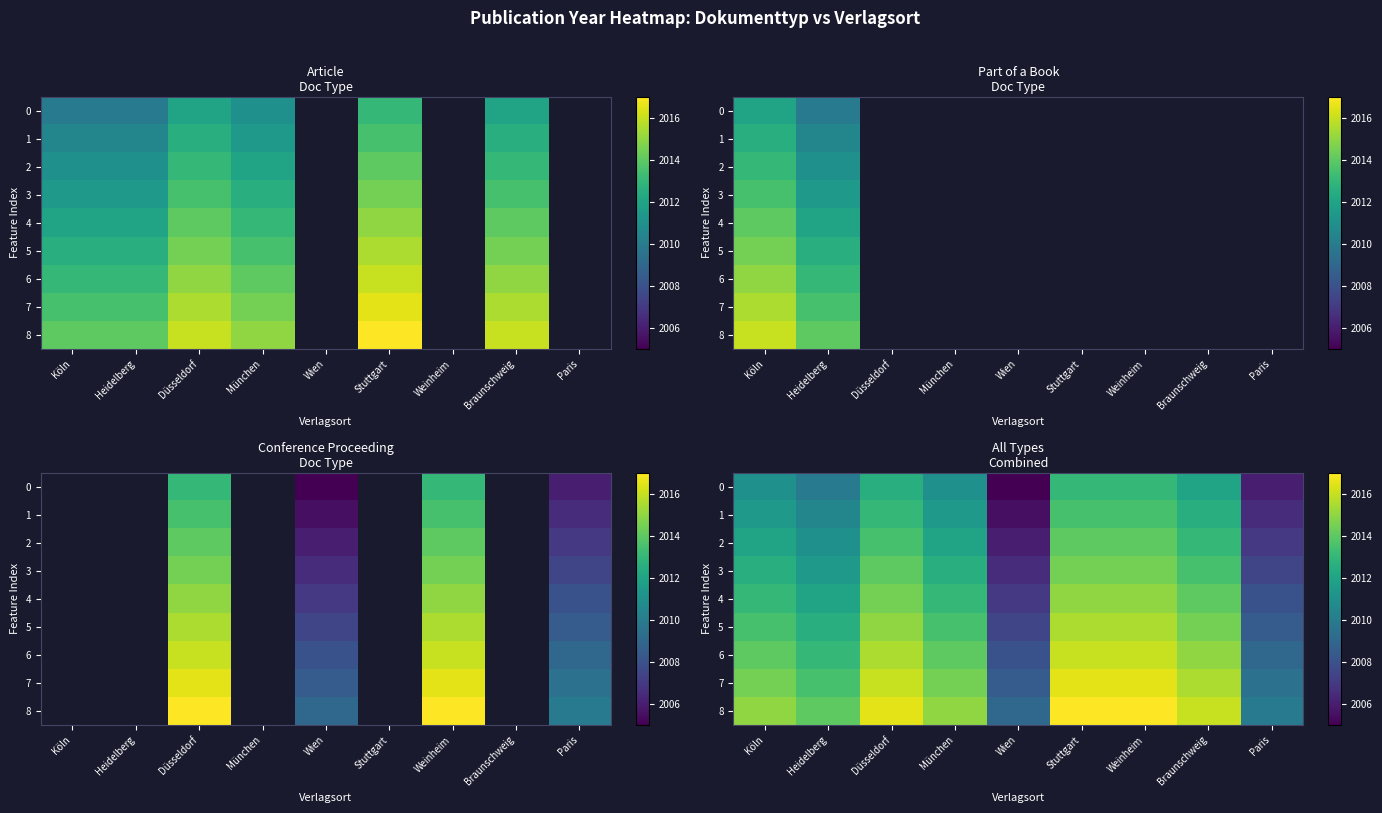

At which category is the sum across all series the highest?

Stuttgart